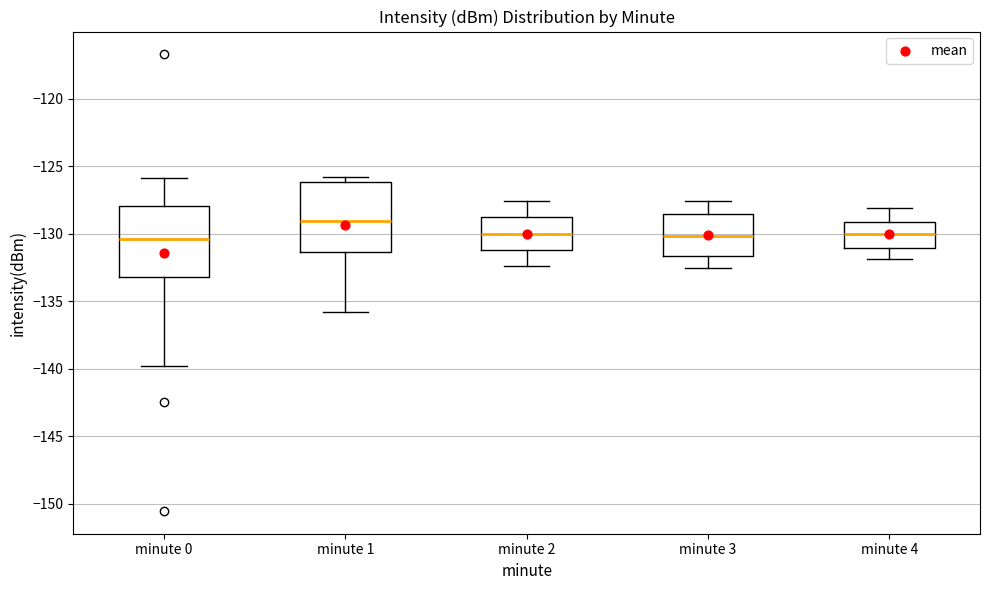

Reading left to right, transcribe this box plot: for each box, give where its median line is, the range the box spans, and where its two whiskers end, as read against the y-axis. The values are not printed on the chart, so give them approximately, as read against the axis.

minute 0: median -130.5, box -133.0 to -128.0, whiskers -140.0 to -126.0
minute 1: median -129.0, box -131.5 to -126.0, whiskers -136.0 to -126.0 (just above the box's upper edge)
minute 2: median -130.0, box -131.0 to -128.5, whiskers -132.5 to -127.5
minute 3: median -130.0, box -131.5 to -128.5, whiskers -132.5 to -127.5
minute 4: median -130.0, box -131.0 to -129.0, whiskers -132.0 to -128.0